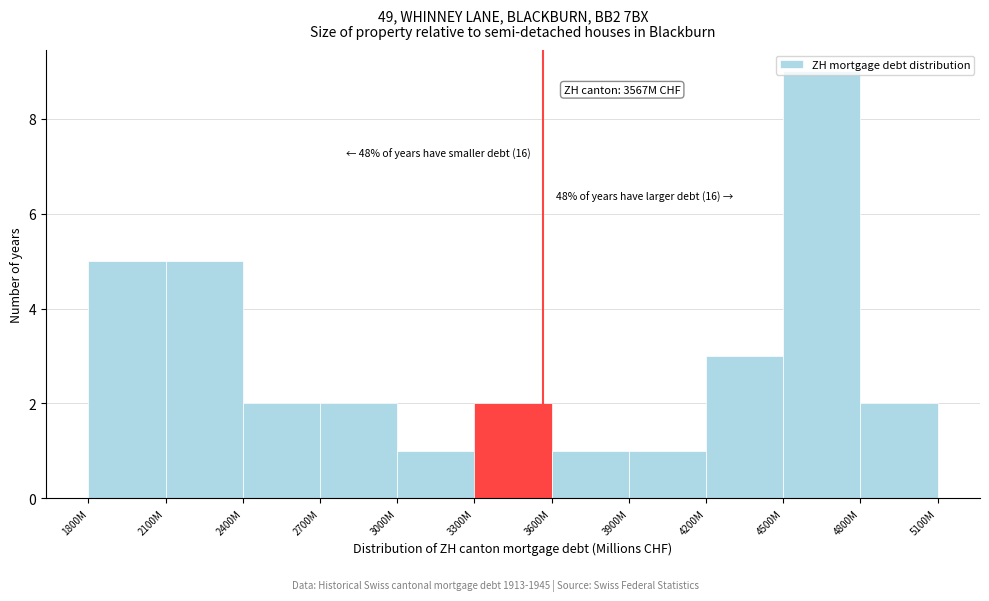

True or false: the data shows 16 at 4500M.

False